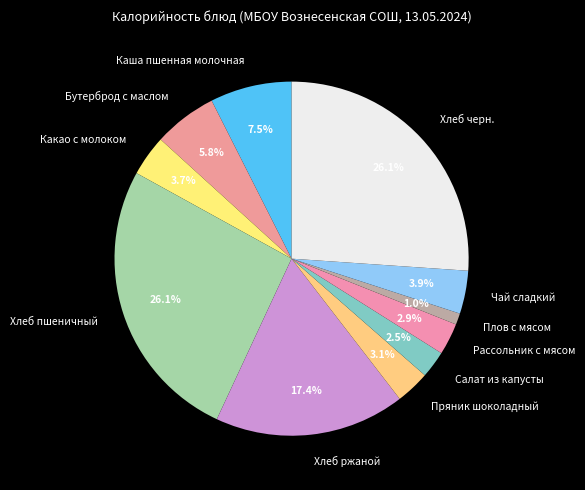

Is there any slice that represents more than half of the pie?

No